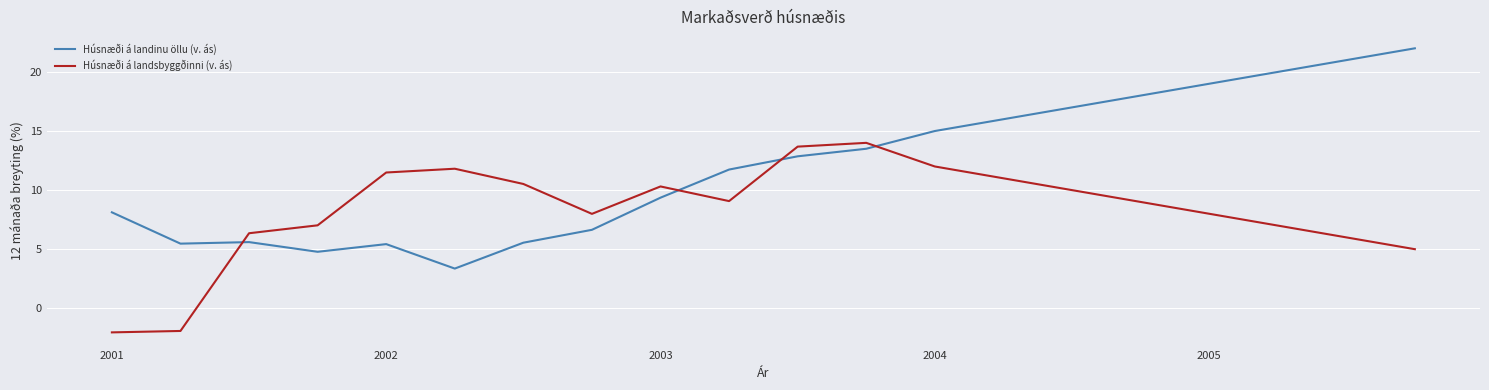

Which series ends up on top after the final intersection of Húsnæði á landinu öllu (v. ás) and Húsnæði á landsbyggðinni (v. ás)?

Húsnæði á landinu öllu (v. ás)